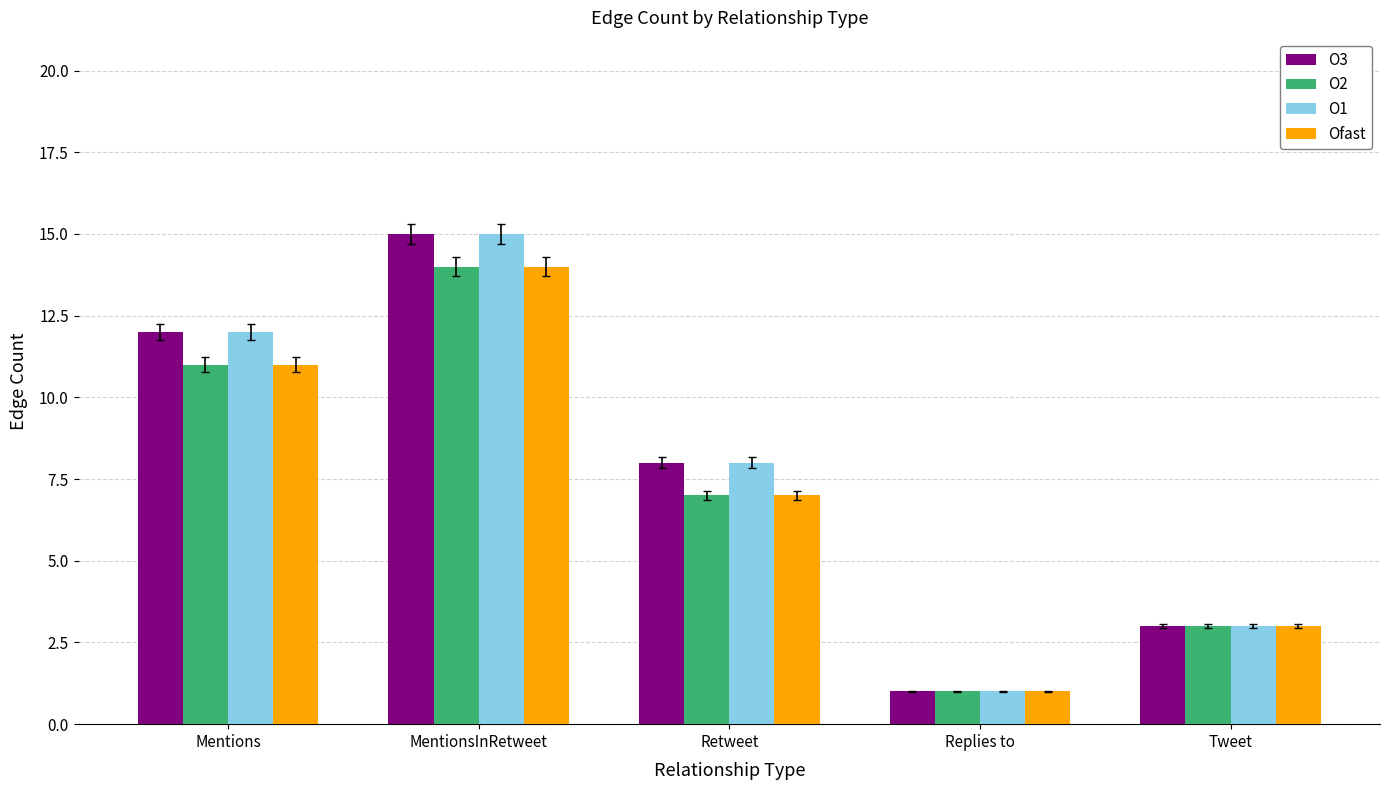

True or false: Ofast has a value of 4 at Retweet.

False